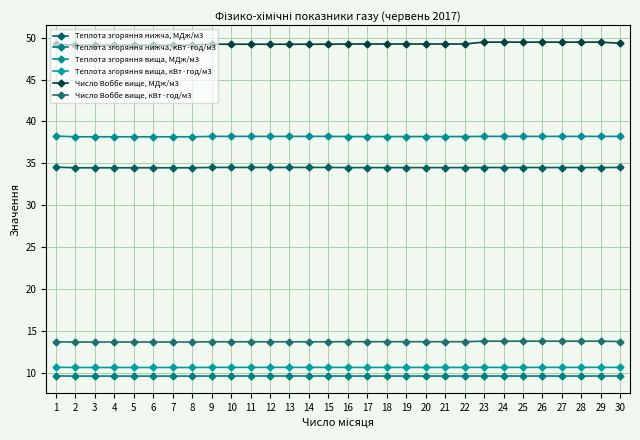

Where is Теплота згоряння вища, кВт·год/м3 nearest to the value 10?

2